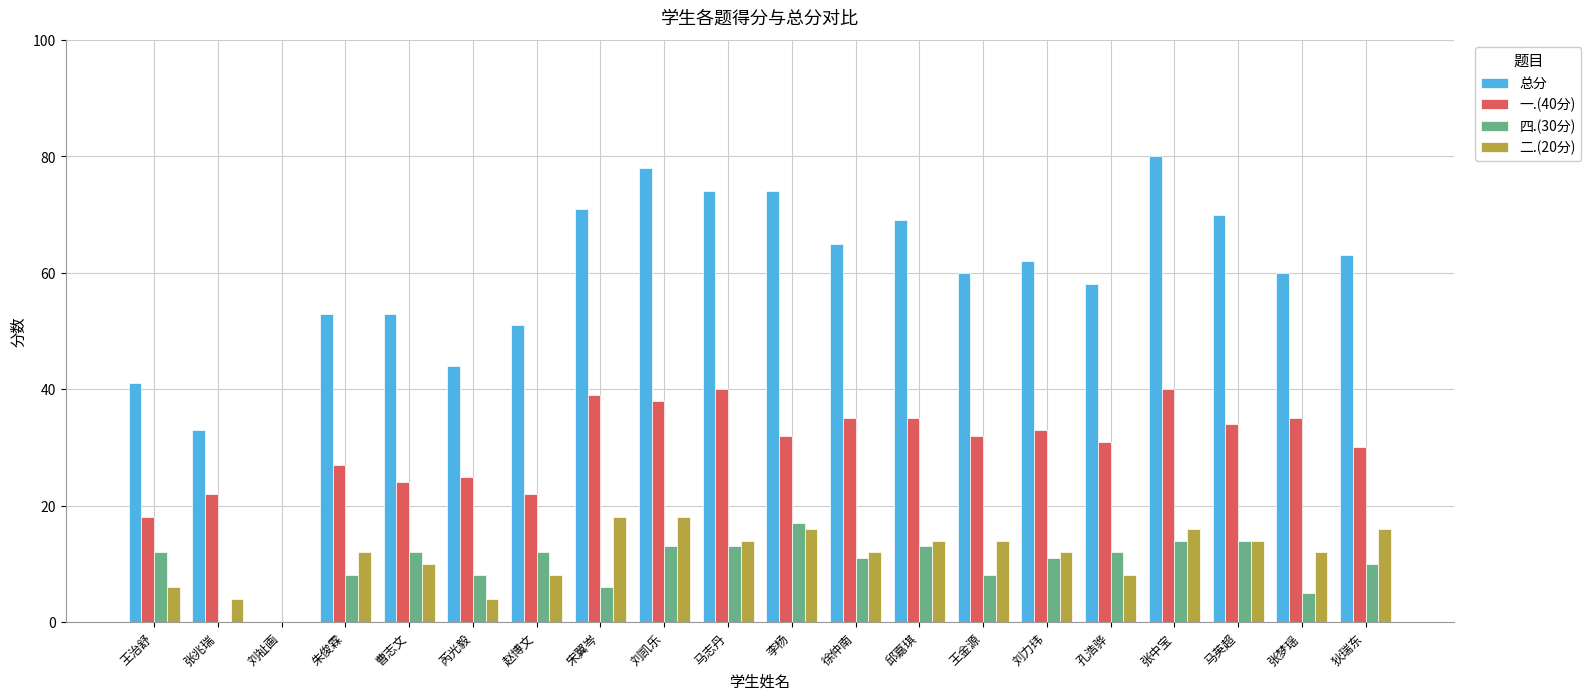

What is the total value across all series at 孔浩骅?

109